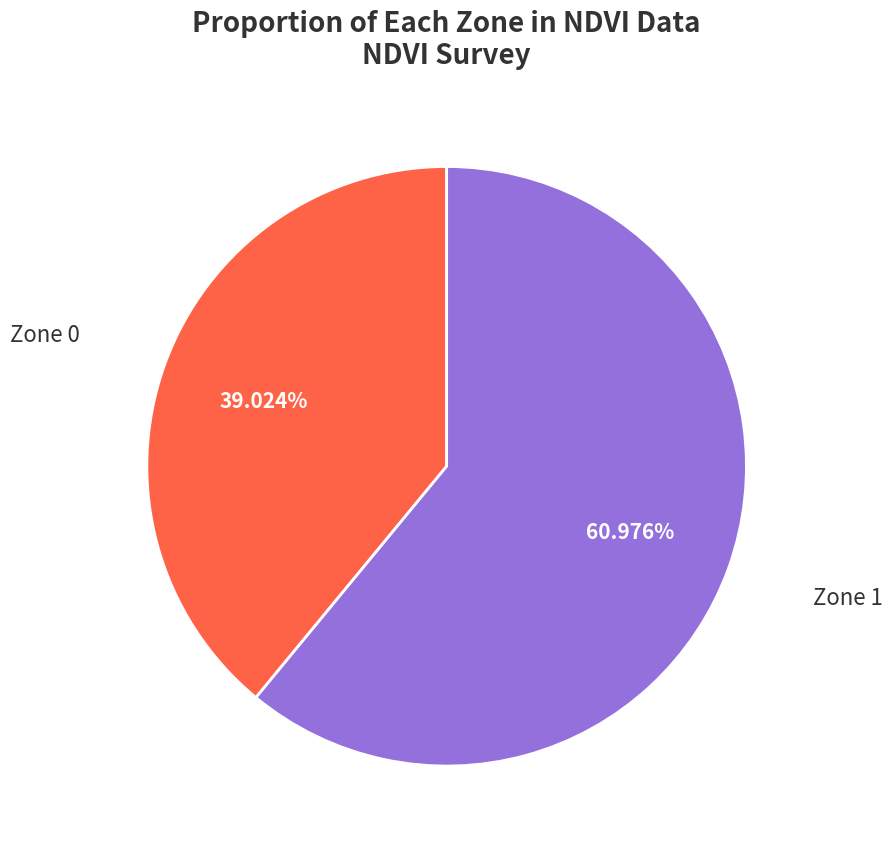

To the nearest percent, what percentage of the pie is Zone 0?

39%